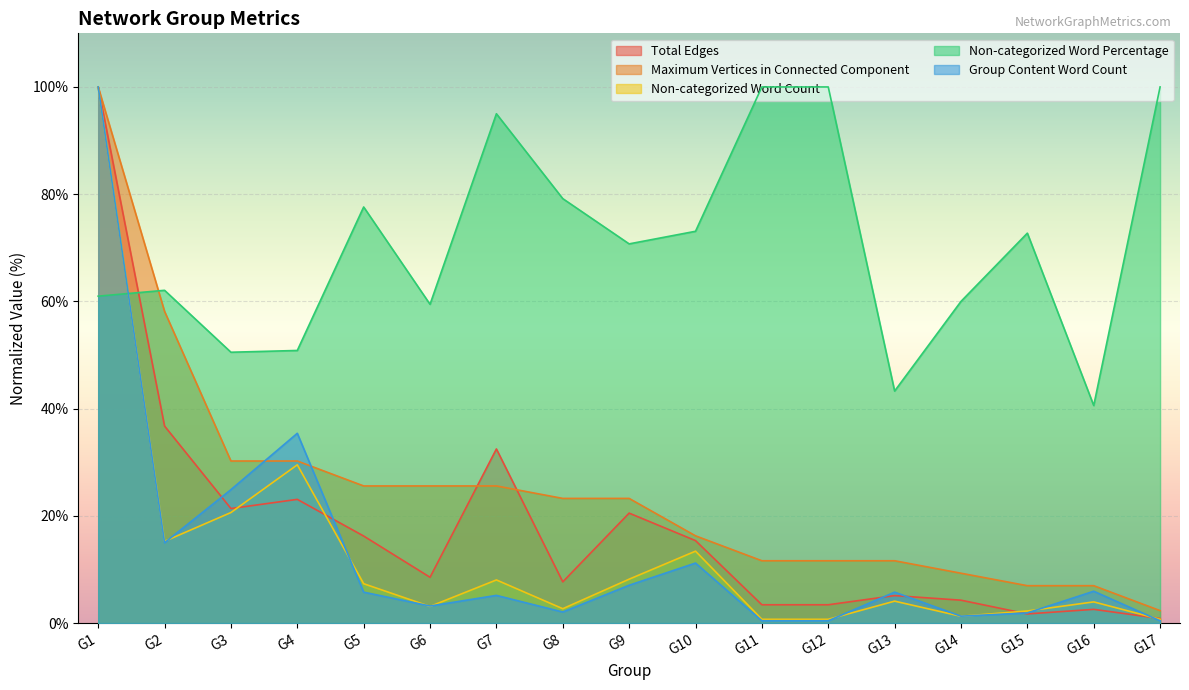

Which series has the largest total across all categories?

Non-categorized Word Percentage